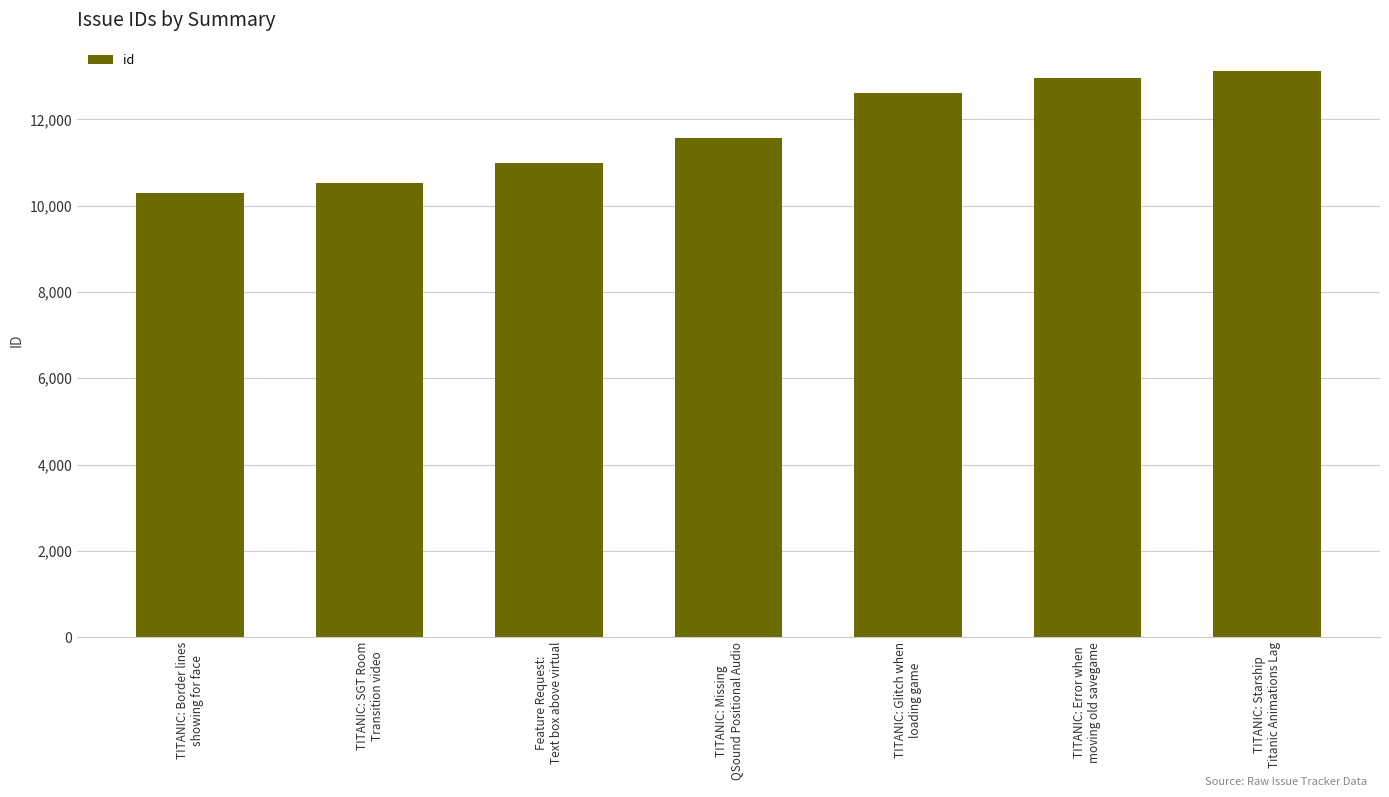

Reading right to left, what are all the values shown in this chart?

TITANIC: Starship
Titanic Animations Lag=13122	TITANIC: Error when
moving old savegame=12951	TITANIC: Glitch when
loading game=12616	TITANIC: Missing
QSound Positional Audio=11558	Feature Request:
Text box above virtual=10979	TITANIC: SGT Room
Transition video=10523	TITANIC: Border lines
showing for face=10305